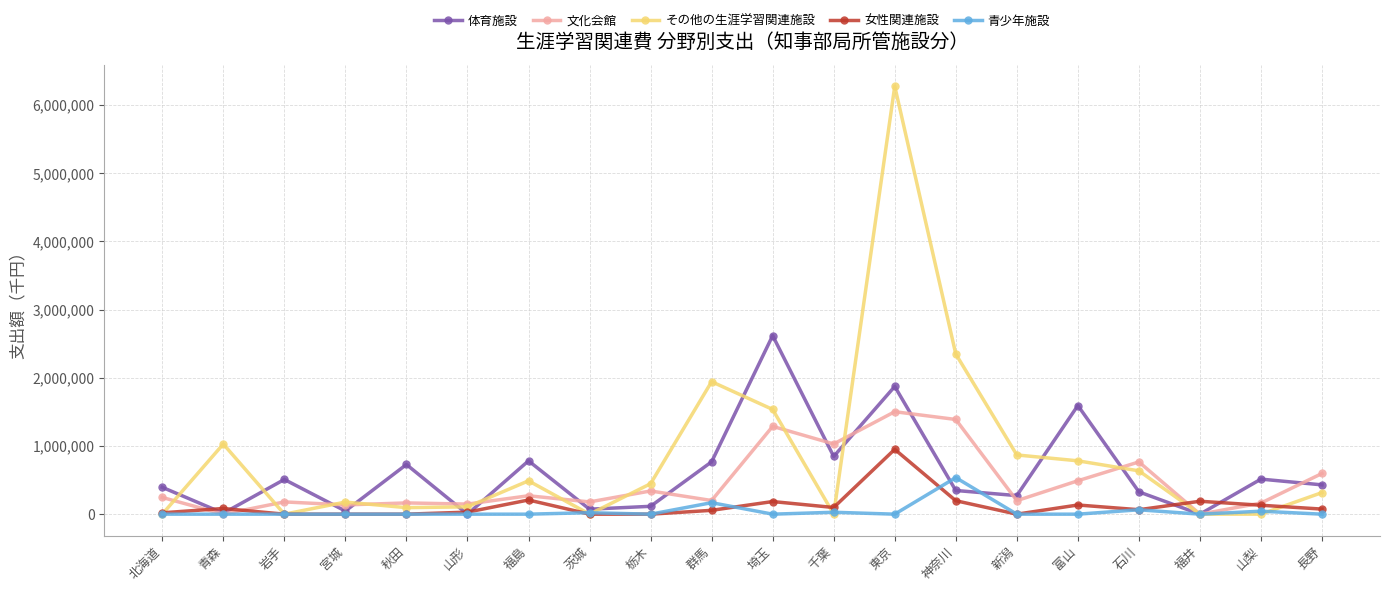

True or false: 体育施設 has more than 0 points higher than both neighbors.

True